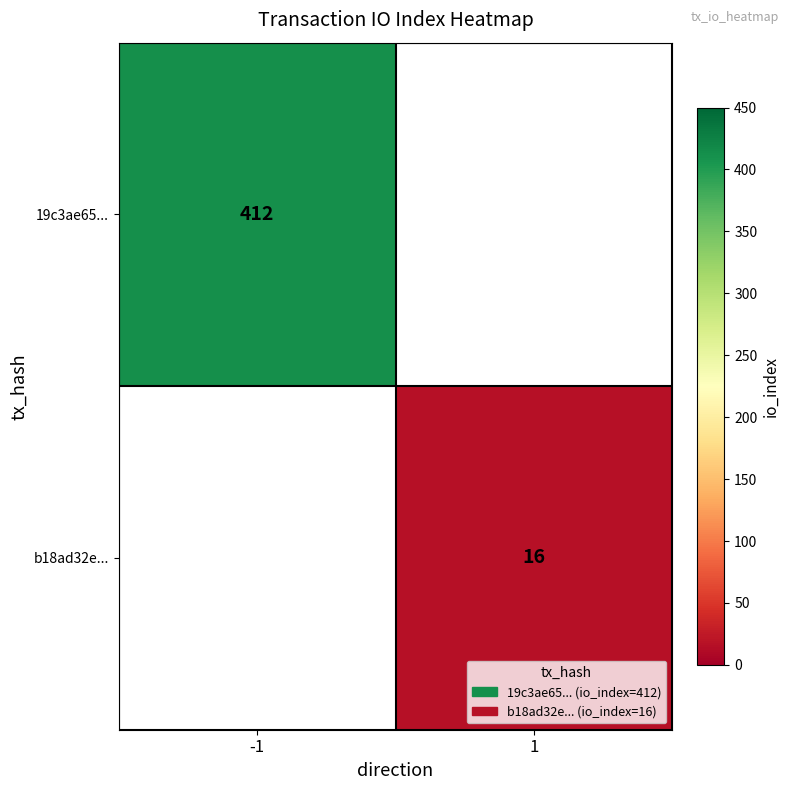

Is it true that 19c3ae65... equals 616 at -1?

False